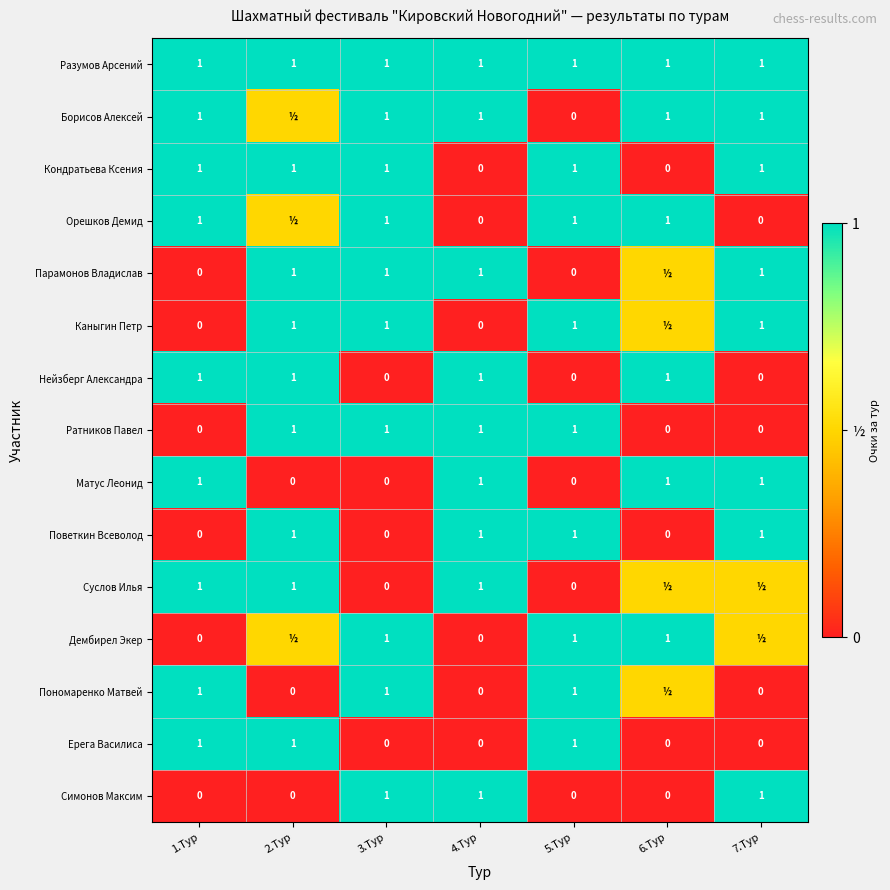

At which category does the chart reach its minimum across all series?

5.Тур